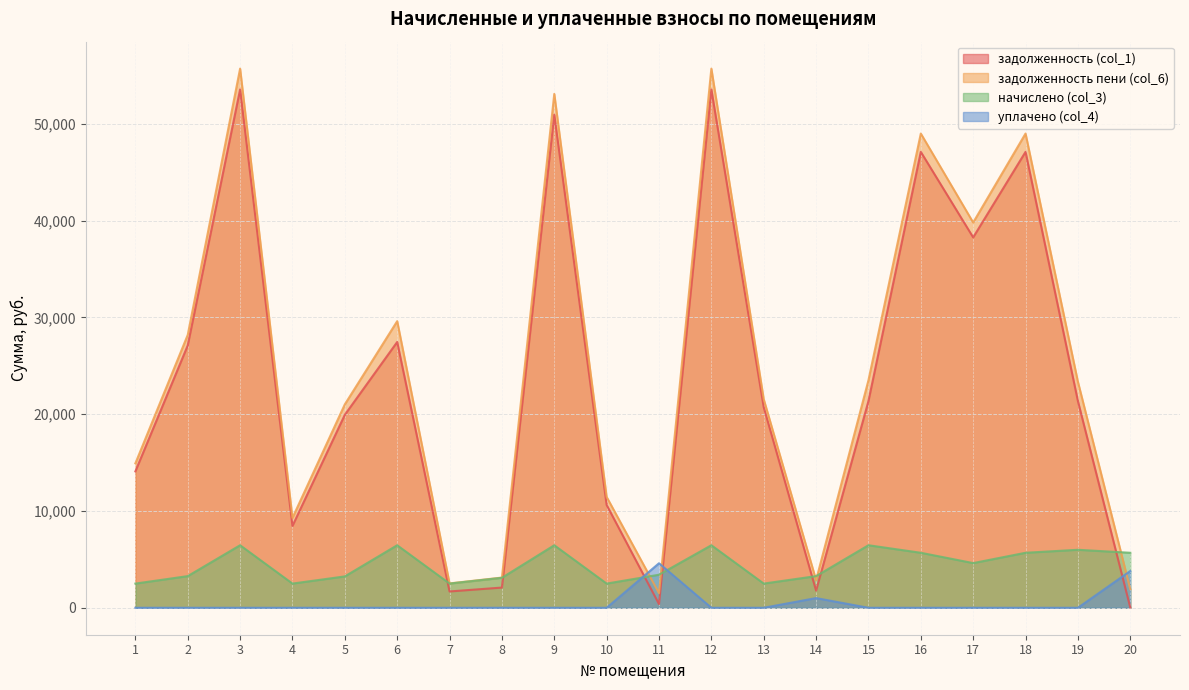

How many lines are shown in the chart?

4